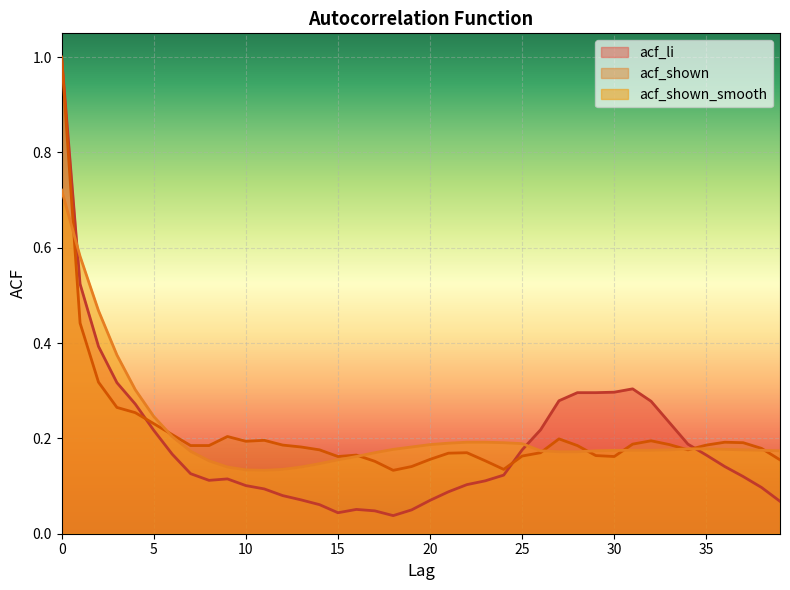

List the series in order of their peak value, highest first.

acf_li, acf_shown, acf_shown_smooth